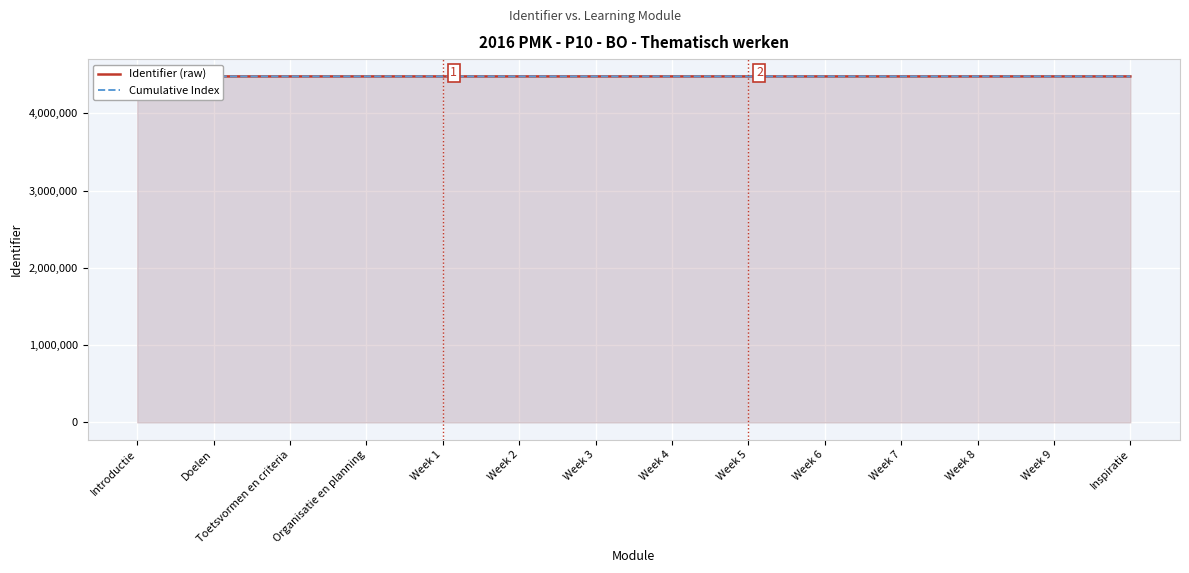

What position from the left is Week 6?

10